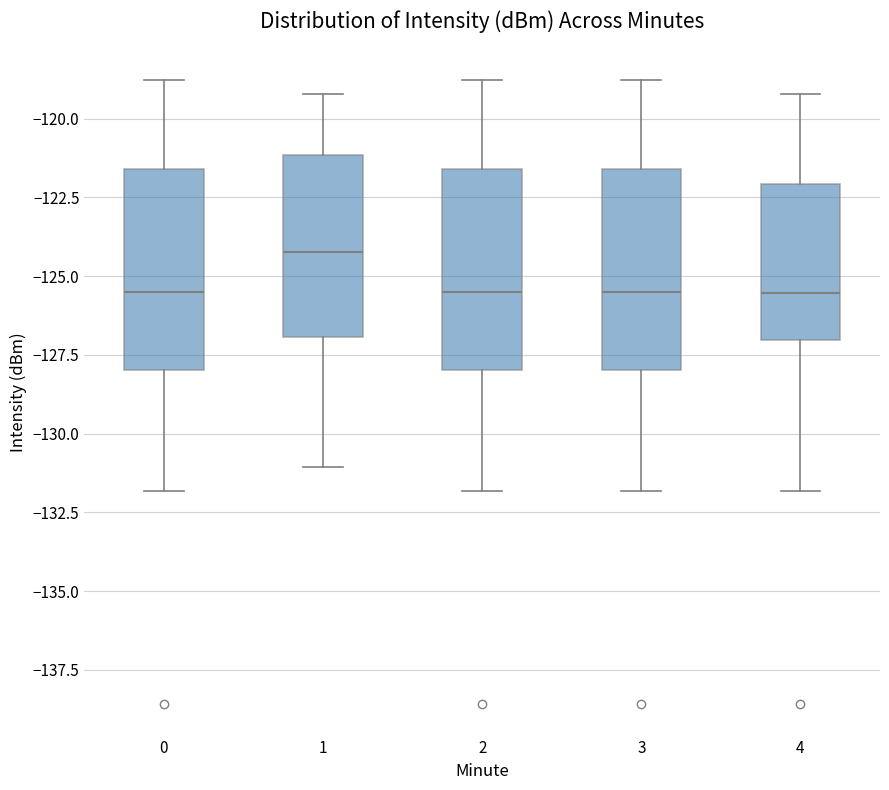

Where does the upper whisker of the box at x = 0 end on the y-axis? The values are not printed on the chart, so give them approximately, as read against the axis.

-119.0